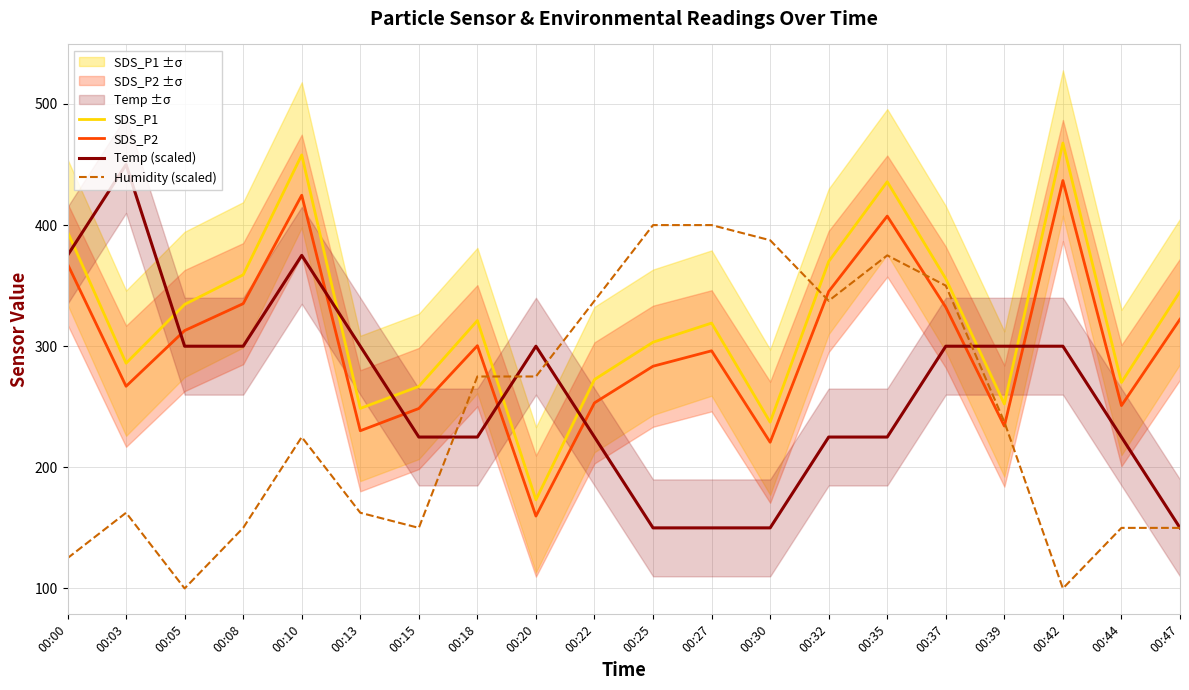

How many lines are shown in the chart?

4